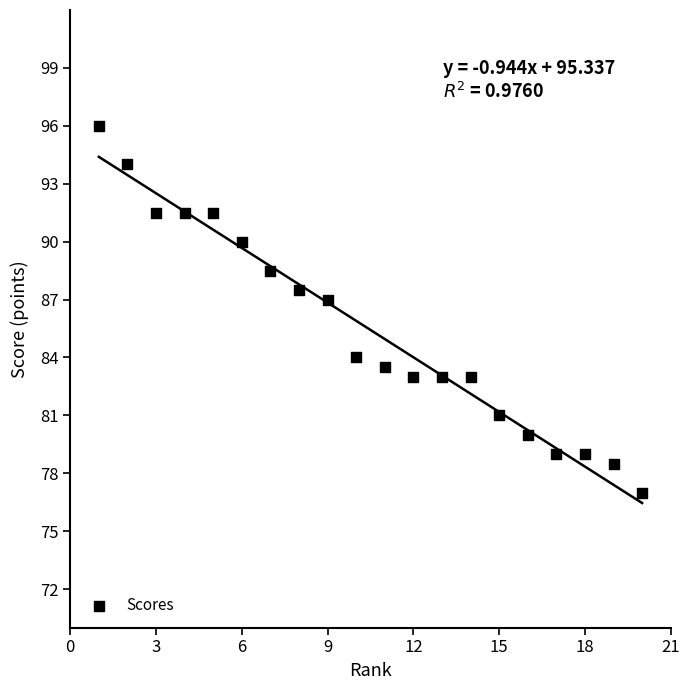

What Y value in the scatter plot is closest to 86?

87.0